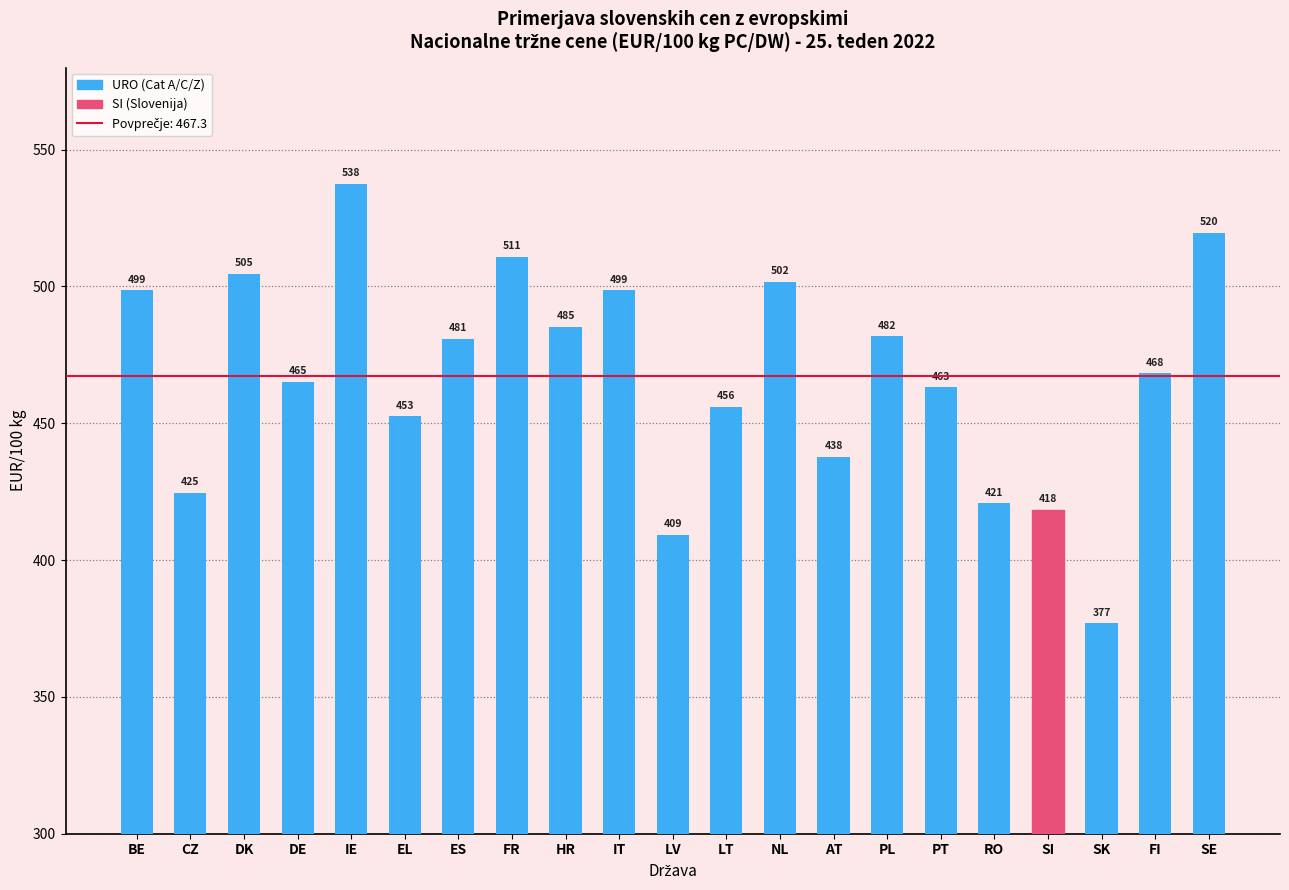

Count the number of data series in this chart.

1